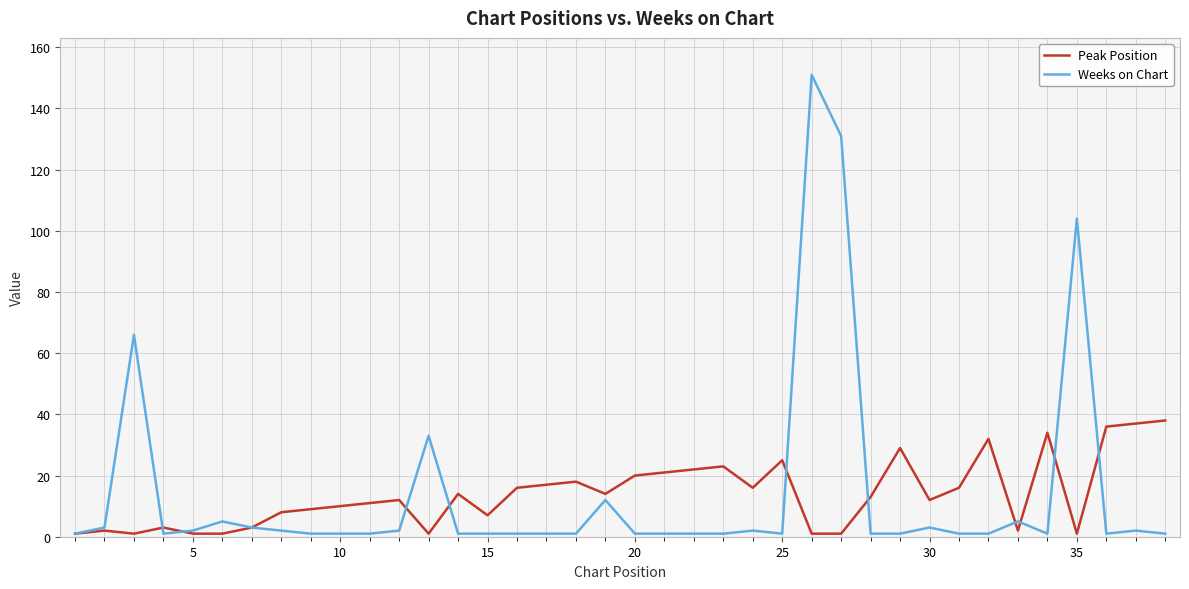

How many lines are shown in the chart?

2